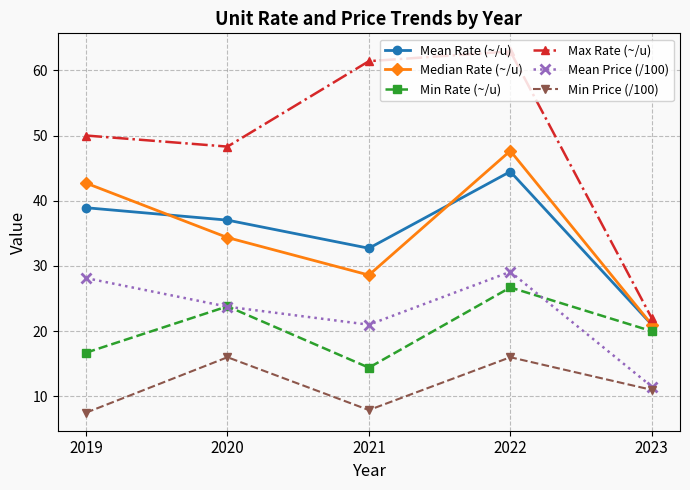

What is the difference between the maximum and minimum values in the Mean Rate (~/u) series?

23.5